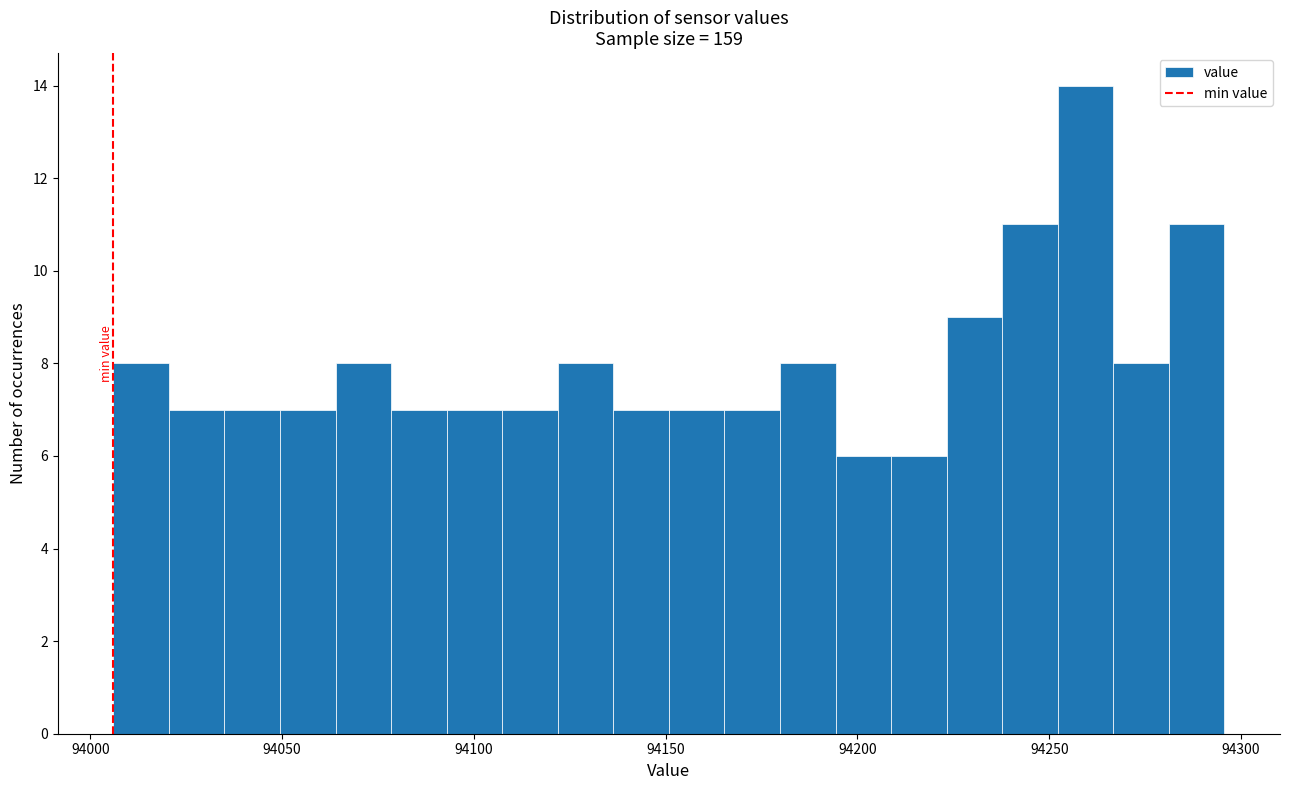

Read against the x-axis, roughly where is the centre of the tallest bar?

94260